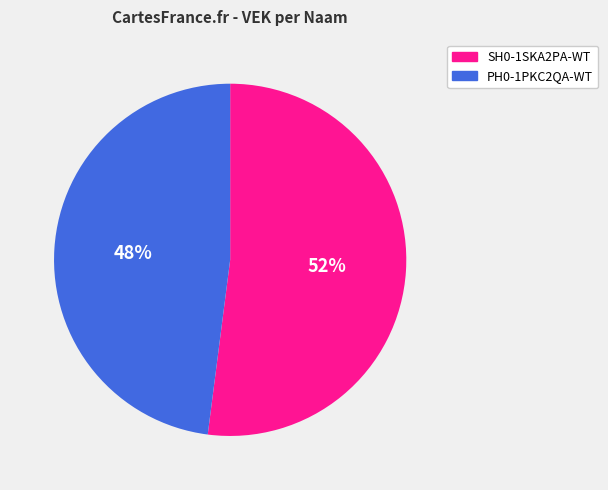

To the nearest percent, what is the difference between the SH0-1SKA2PA-WT and PH0-1PKC2QA-WT slice percentages?

4%